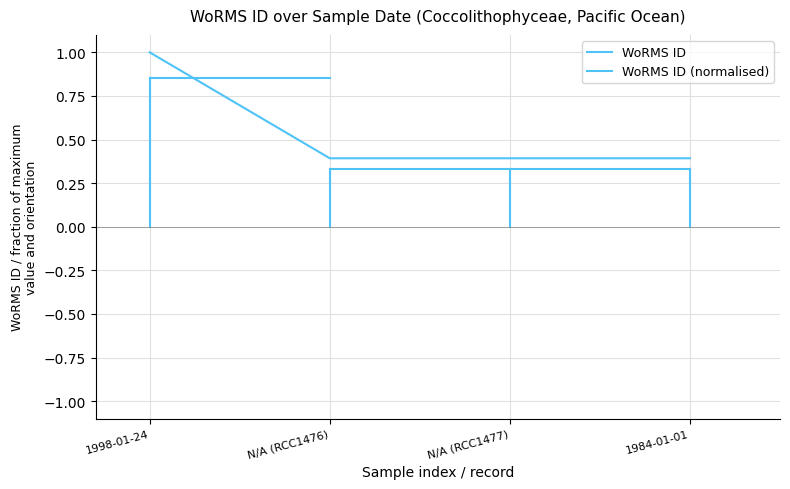

What is the maximum value shown in the chart?

1.0